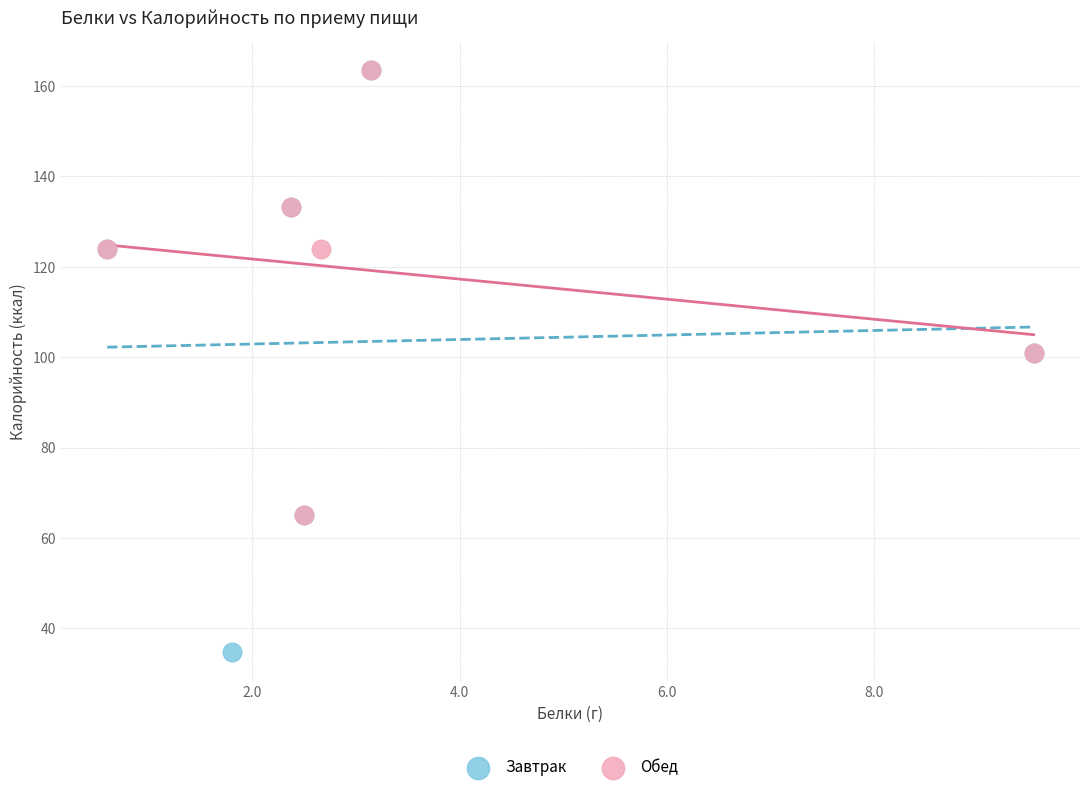

Which series contains the lowest Y value?

Завтрак